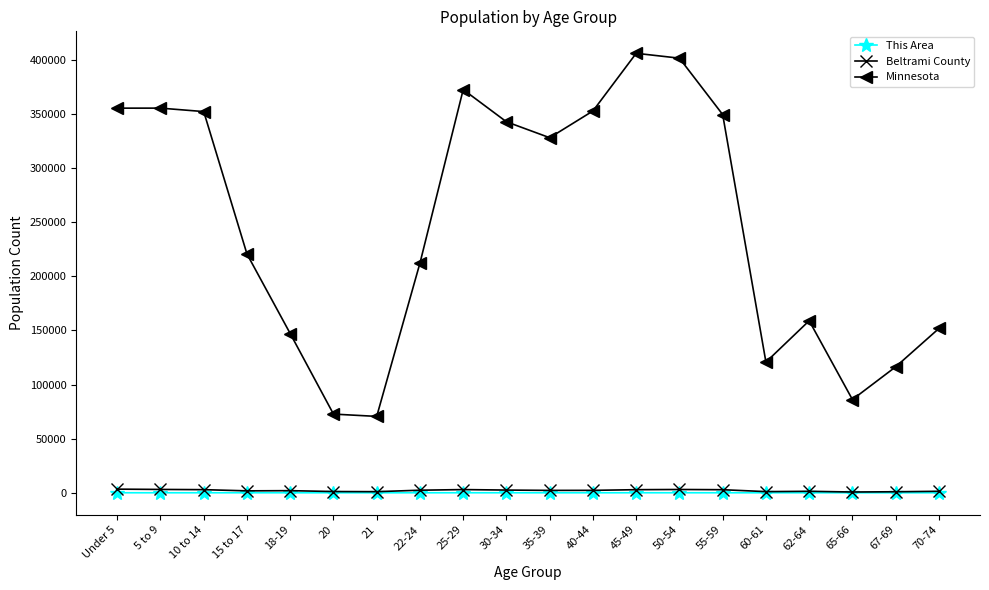

How many data points in Minnesota are less than 328190?

10